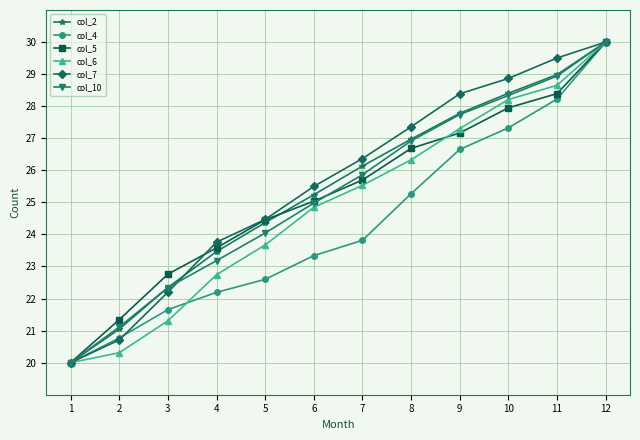

True or false: col_7 and col_5 cross at least once.

True